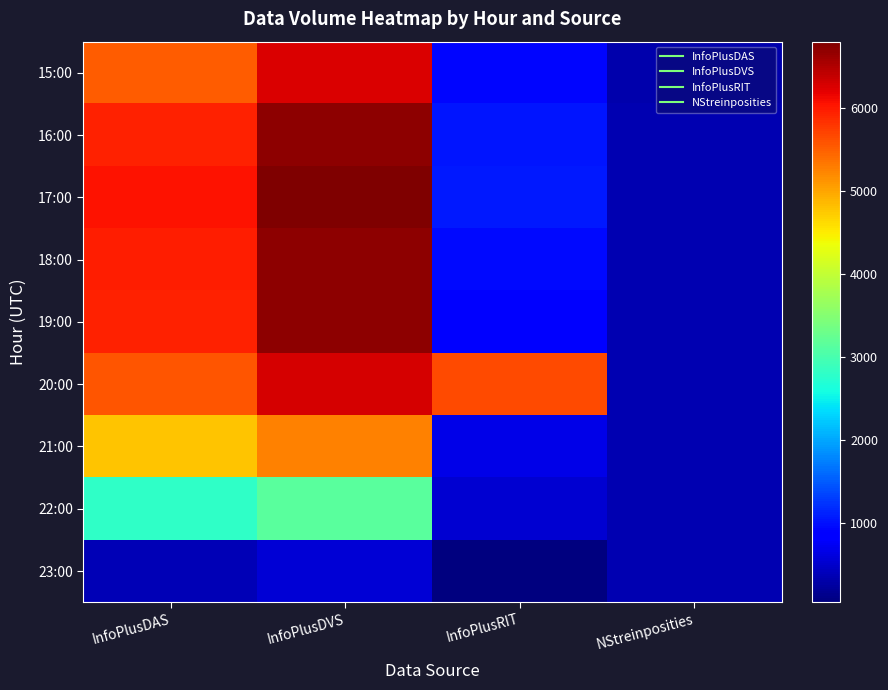

What is the total value across all series at InfoPlusRIT?

11824